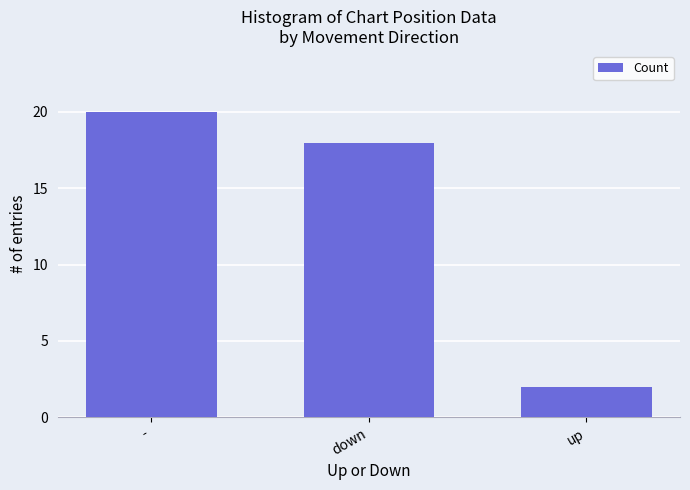

What is the smallest value displayed?

2